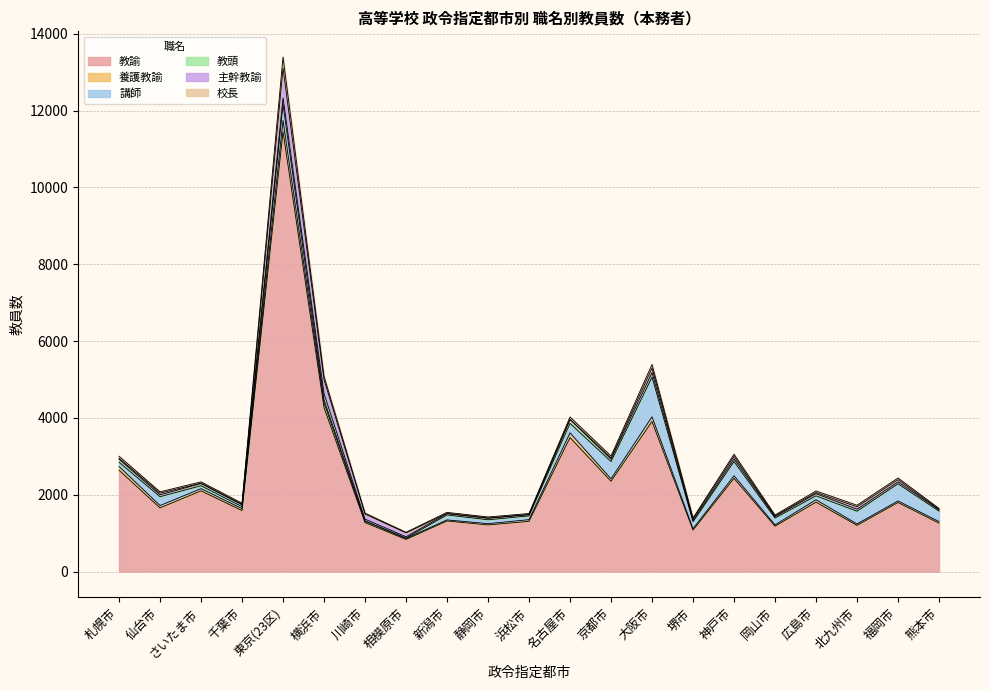

What position from the right is 広島市?

4